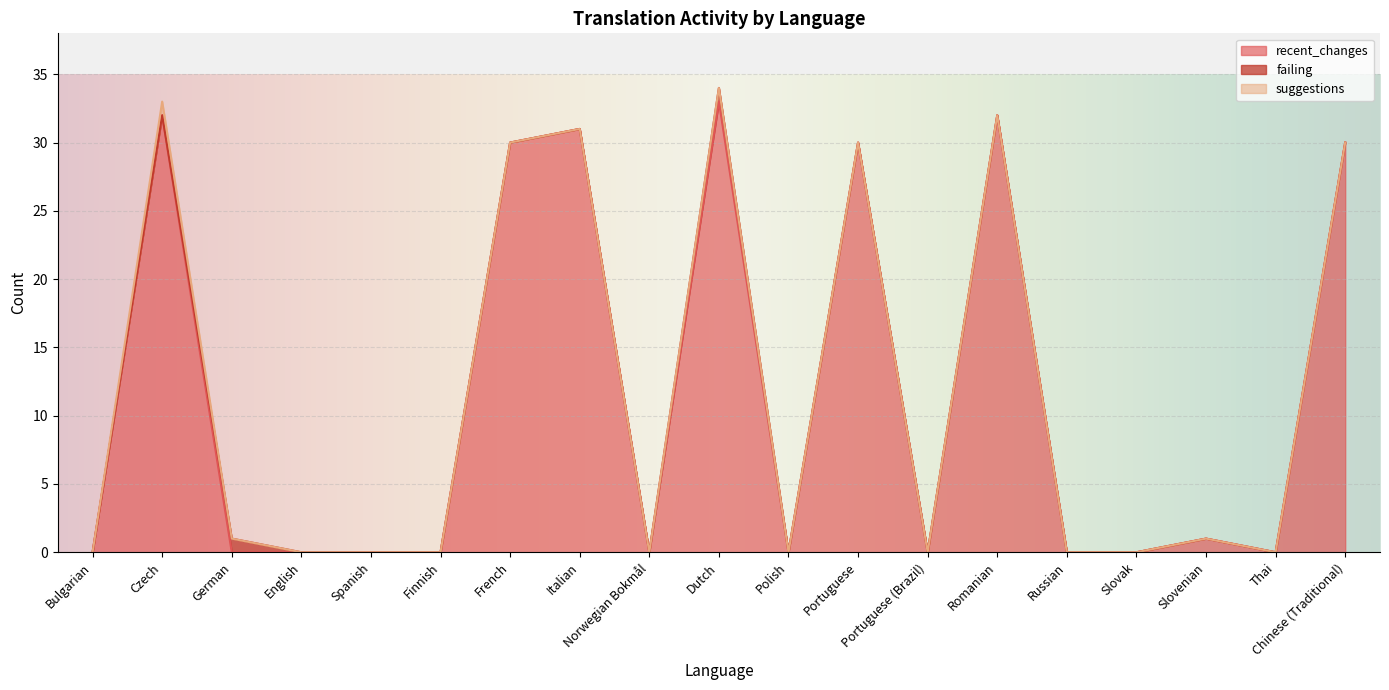

Which category has the highest value in the recent_changes series?

Dutch